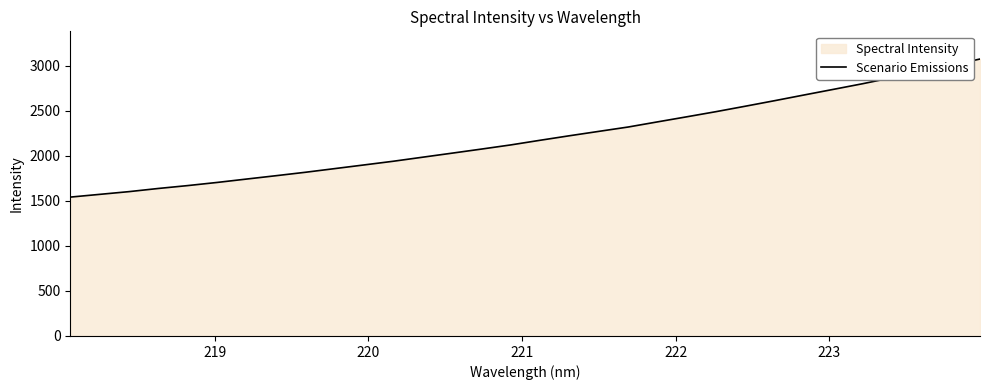

How many data points are above 2174?

16